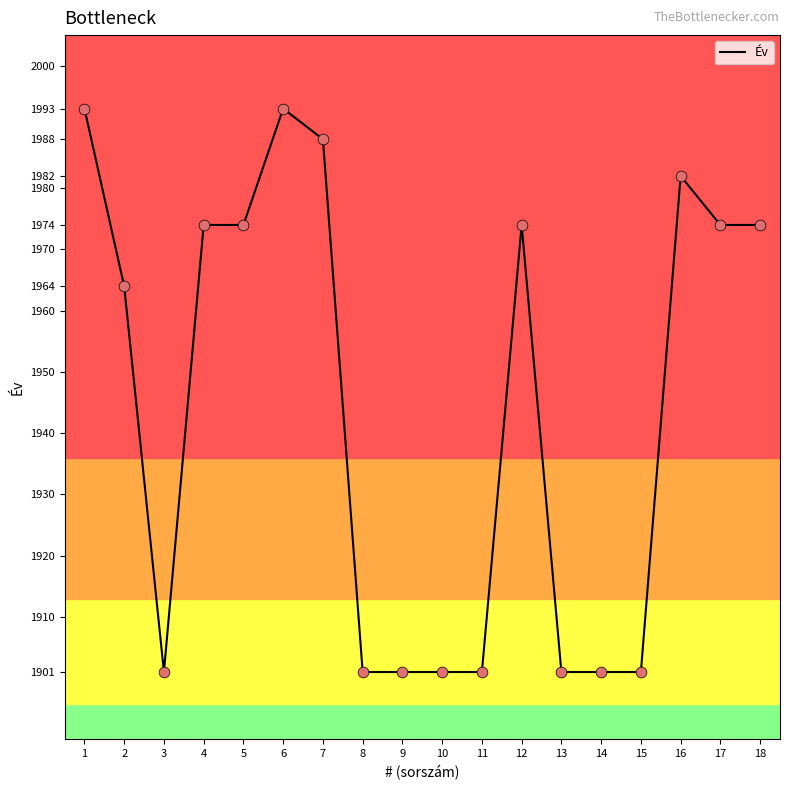

Approximately how many times larger is the value at 1 compared to 9?

1.0